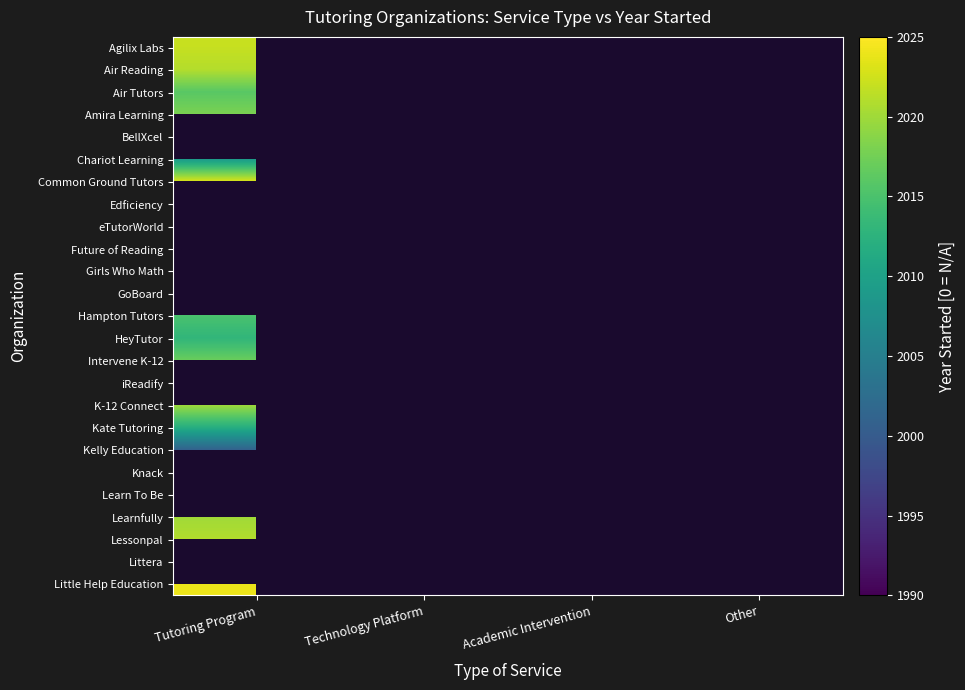

At how many categories does at least one series exceed 1994?

3